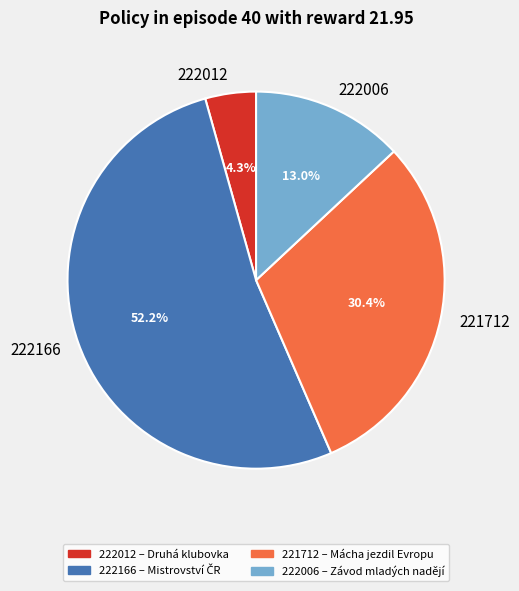

Rank the categories by value from lowest to highest.

222012, 222006, 221712, 222166